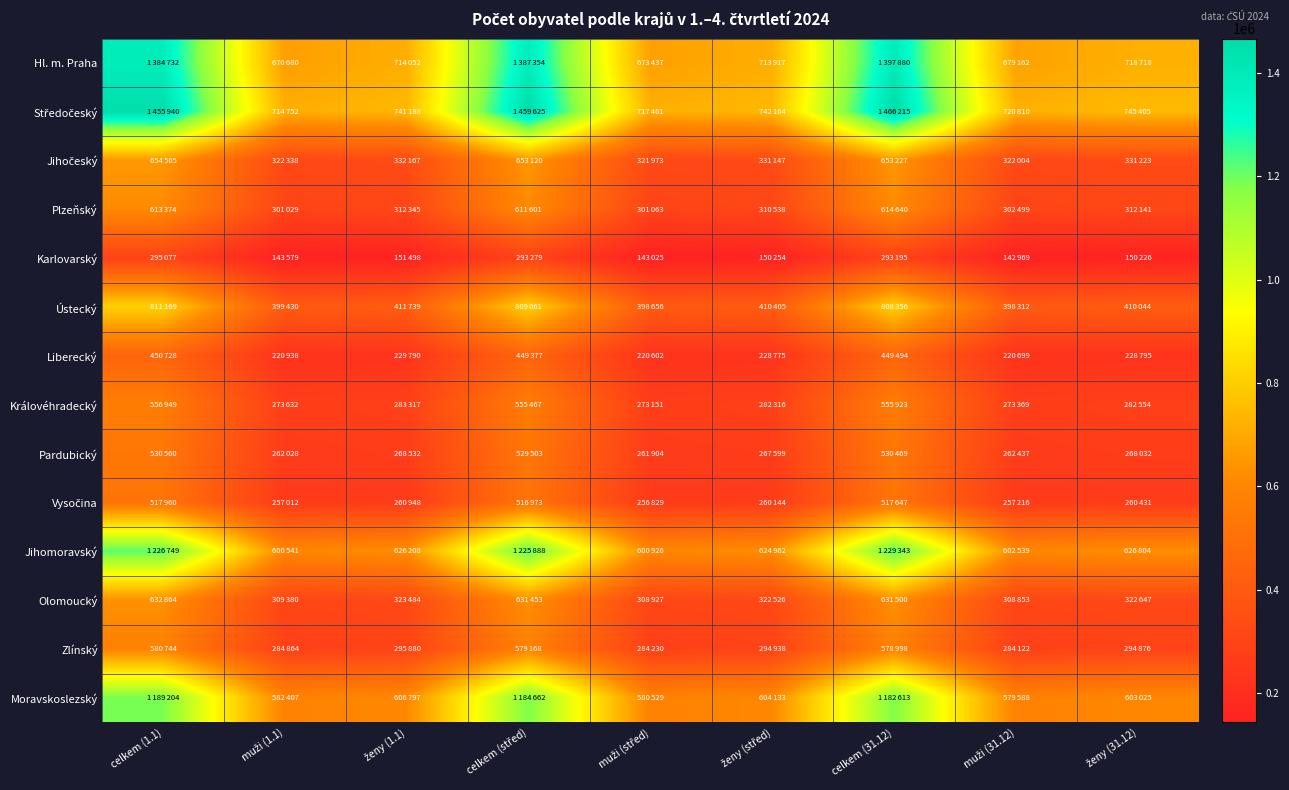

What is the minimum value shown in the chart?

142969